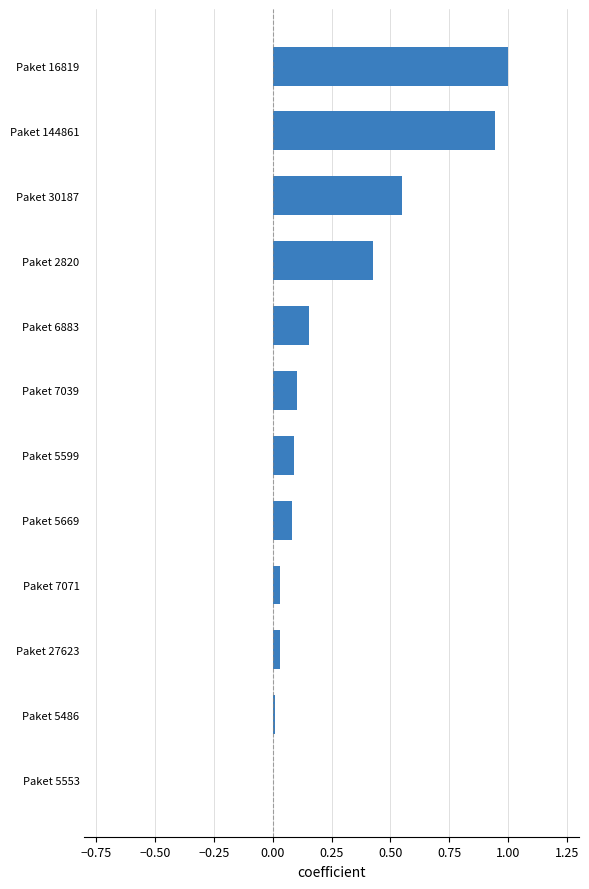

Is it true that the value at Paket 5669 is 0.0?

False